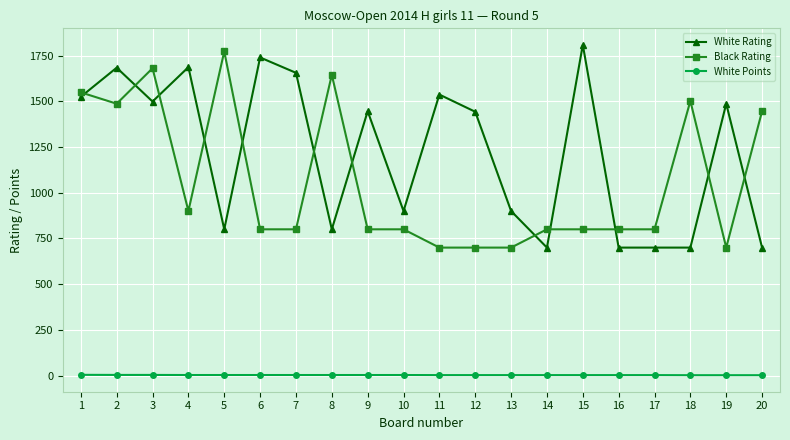

At 12, list the series in order from smallest to largest.

White Points, Black Rating, White Rating